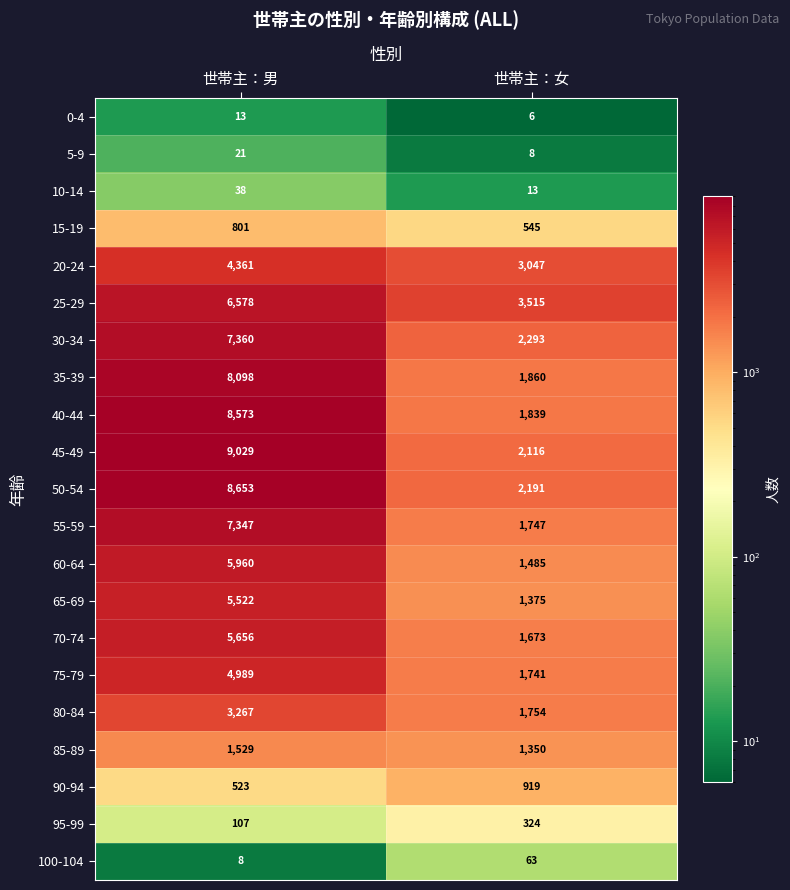

Count the number of data series in this chart.

21